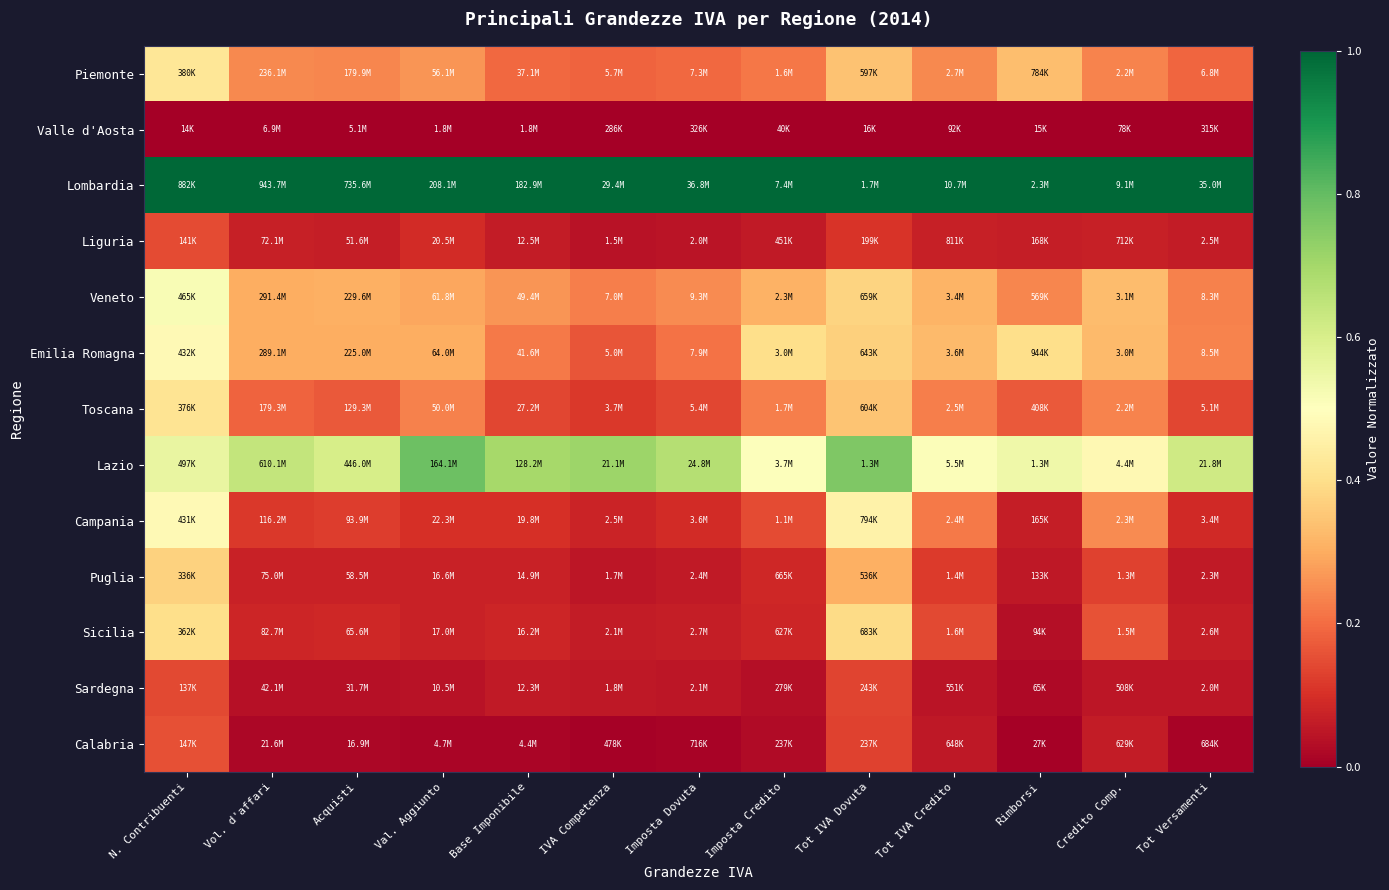

What is the spread (max minus min) of values at Tot Versamenti?

1.0